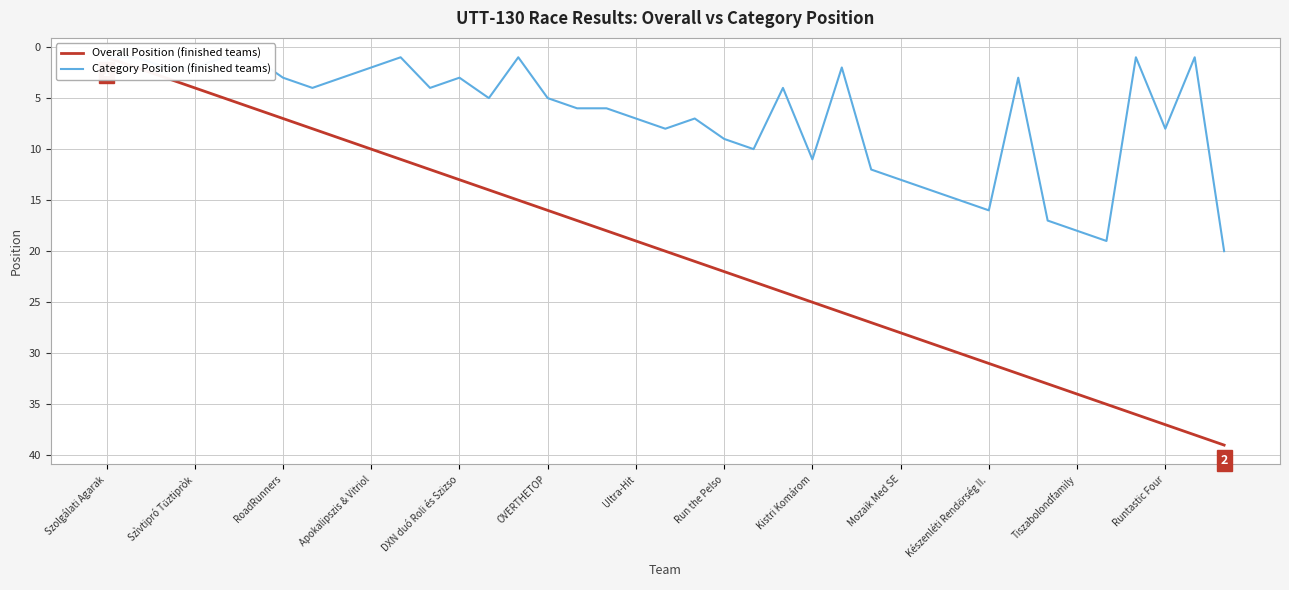

True or false: Category Position and Overall Position cross at least once.

False